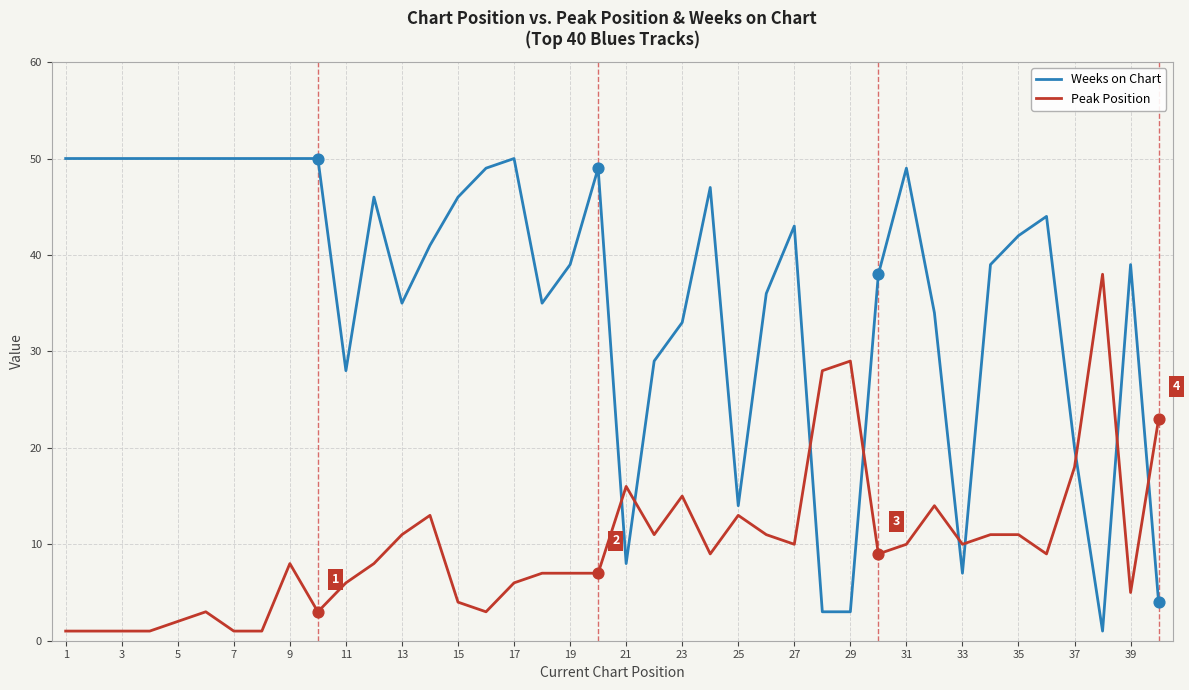

Which series has the widest spread of values?

Weeks on Chart